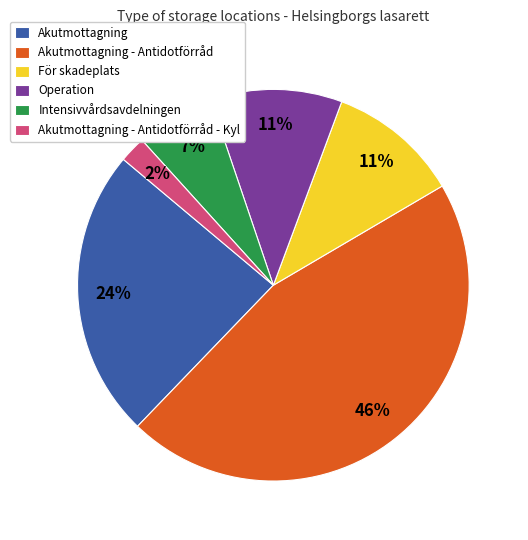

What is the largest slice in the pie chart?

Akutmottagning - Antidotförråd